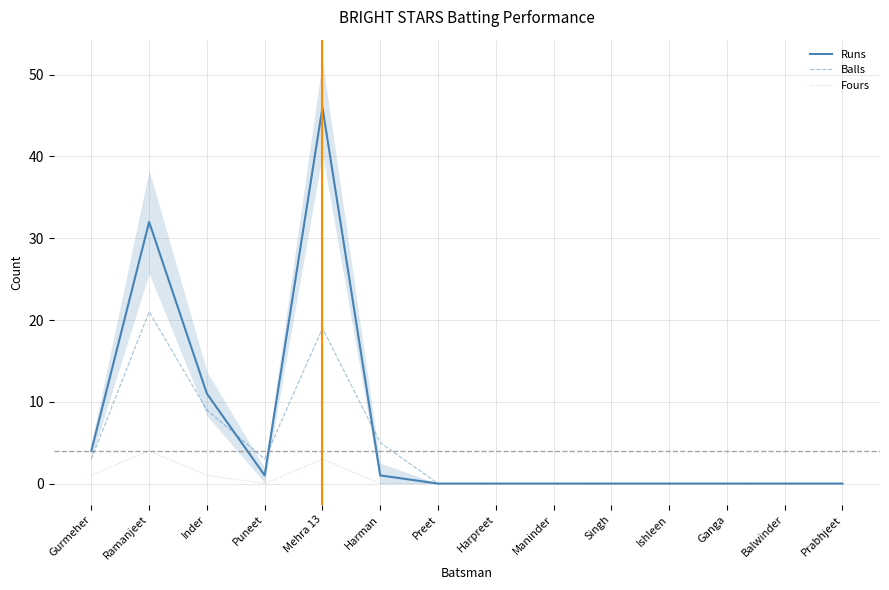

What position from the left is Gurmeher?

1